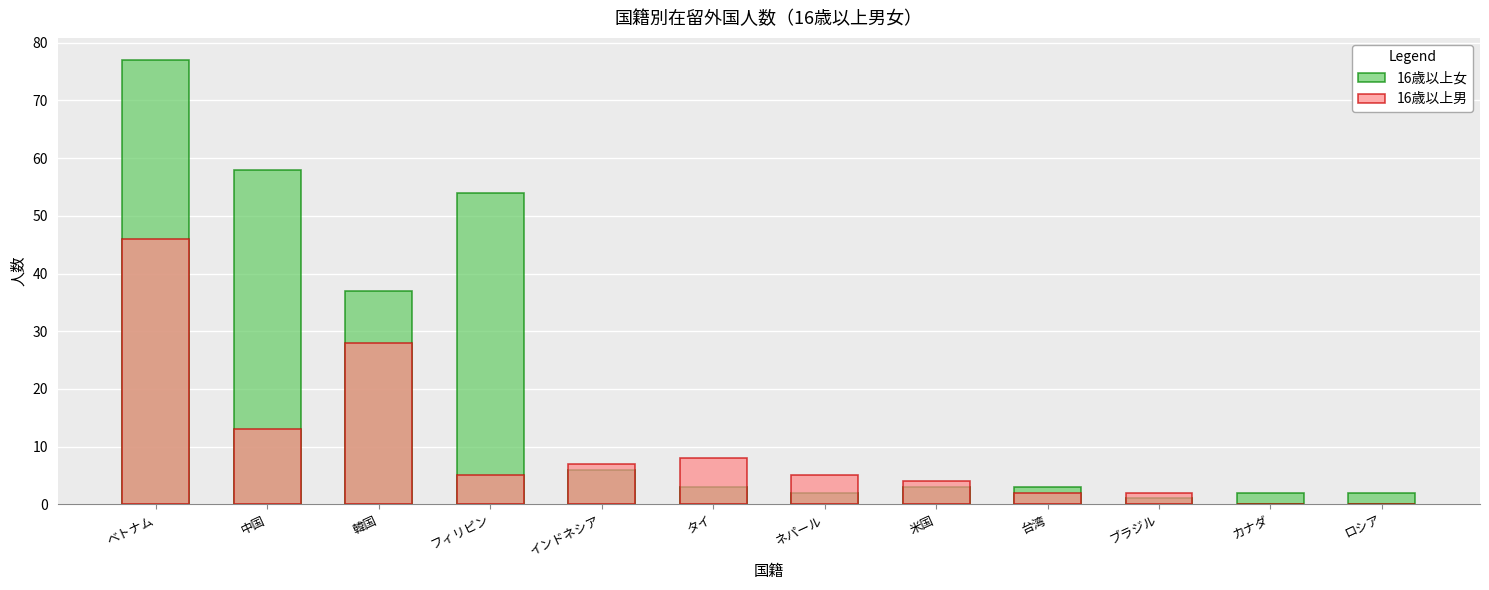

List the labels in order of 16歳以上男 value, smallest first.

カナダ, ロシア, 台湾, ブラジル, 米国, フィリピン, ネパール, インドネシア, タイ, 中国, 韓国, ベトナム